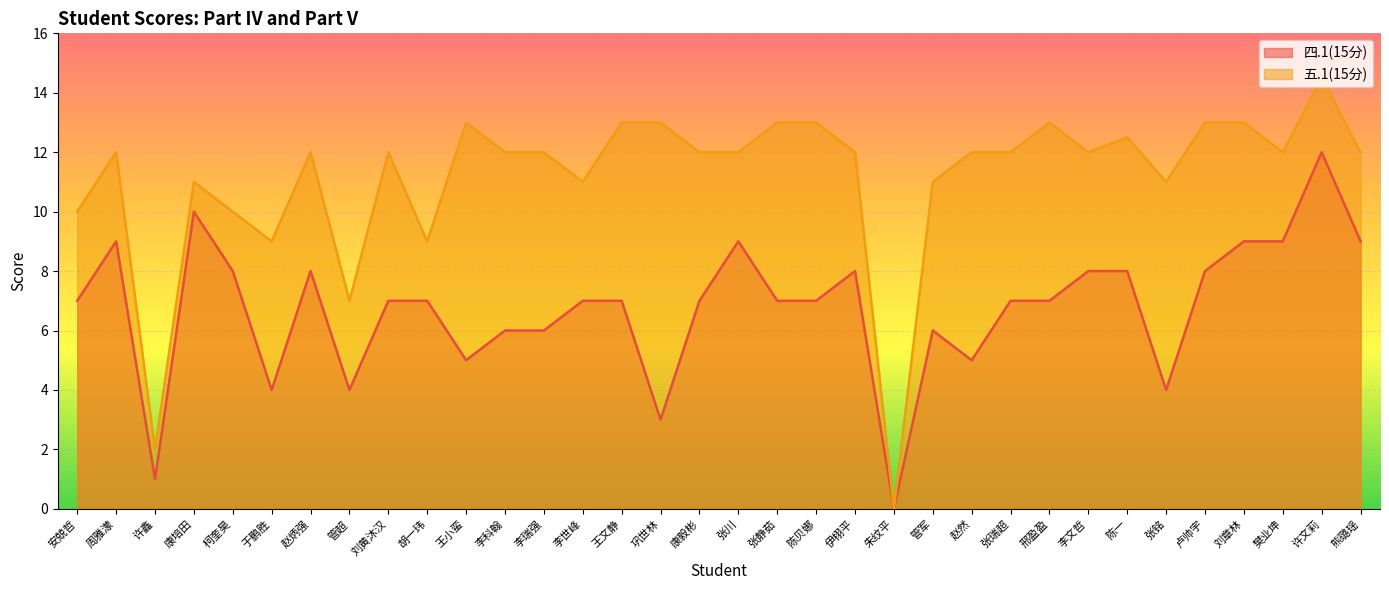

Rank the series by their average value, from lowest to highest.

四.1(15分), 五.1(15分)